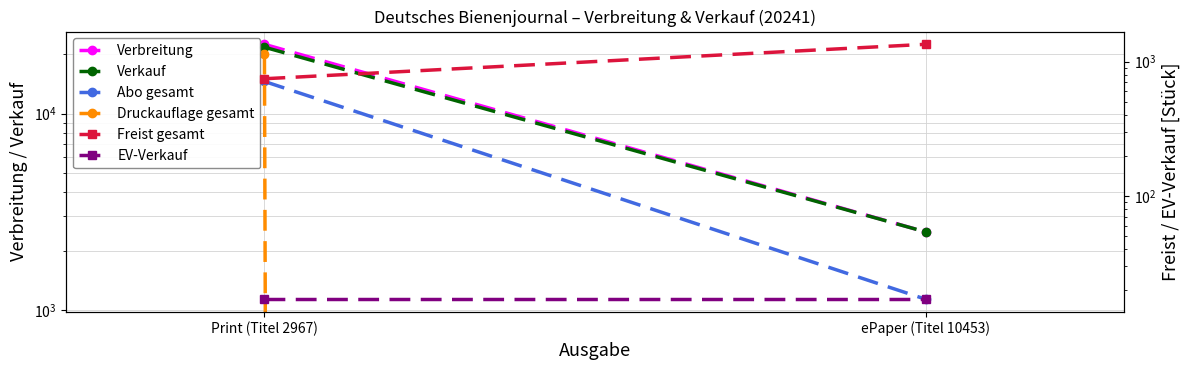

The value of Abo gesamt at ePaper (Titel 10453) is 1559. True or false?

False